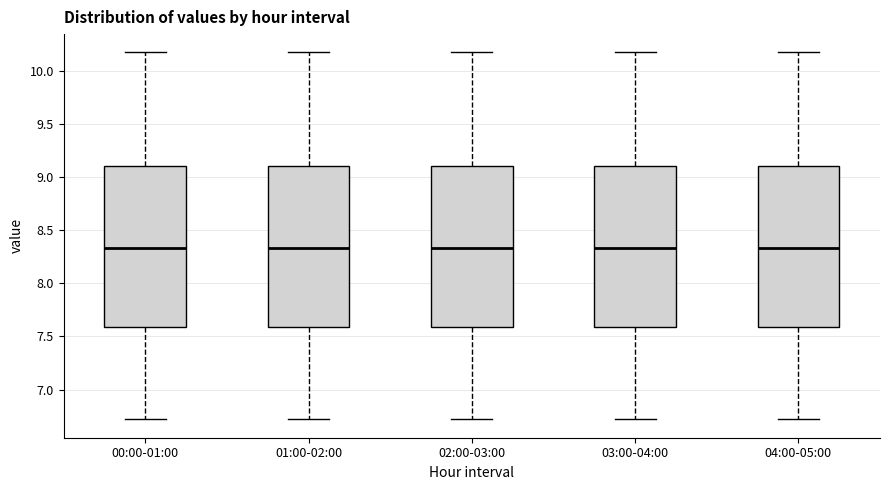

Reading left to right, transcribe this box plot: for each box, give where its median line is, the range the box spans, and where its two whiskers end, as read against the y-axis. The values are not printed on the chart, so give them approximately, as read against the axis.

00:00-01:00: median 8.35, box 7.60 to 9.10, whiskers 6.70 to 10.15
01:00-02:00: median 8.35, box 7.60 to 9.10, whiskers 6.70 to 10.15
02:00-03:00: median 8.35, box 7.60 to 9.10, whiskers 6.70 to 10.15
03:00-04:00: median 8.35, box 7.60 to 9.10, whiskers 6.70 to 10.15
04:00-05:00: median 8.35, box 7.60 to 9.10, whiskers 6.70 to 10.15